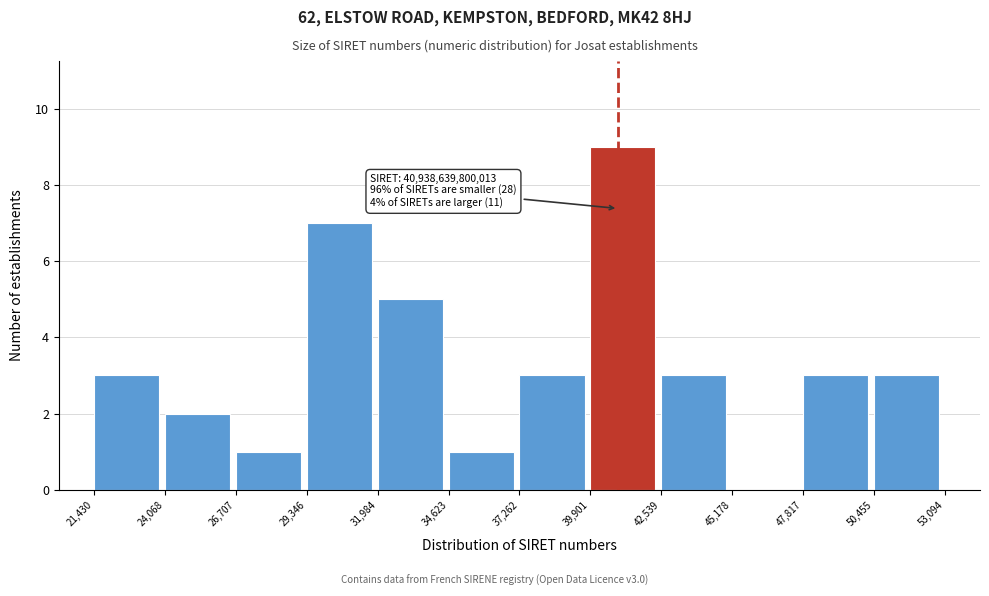

Reading left to right, what are all the values shown in this chart?

21,430=3	24,068=2	26,707=1	29,346=7	31,984=5	34,623=1	37,262=3	39,901=9	42,539=3	45,178=0	47,817=3	50,455=3